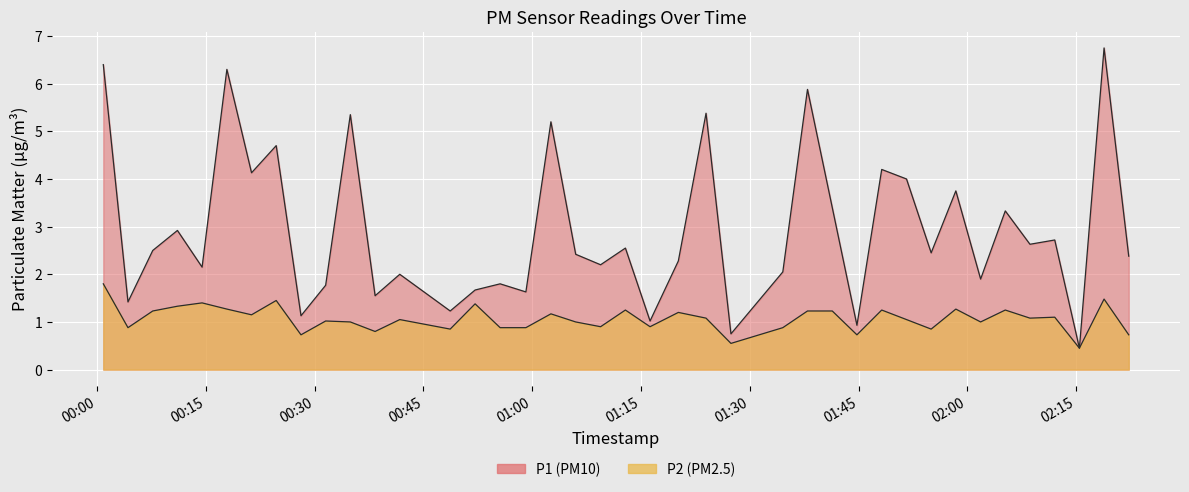

At which label does P2 reach its minimum?

2023-04-03T02:15:26